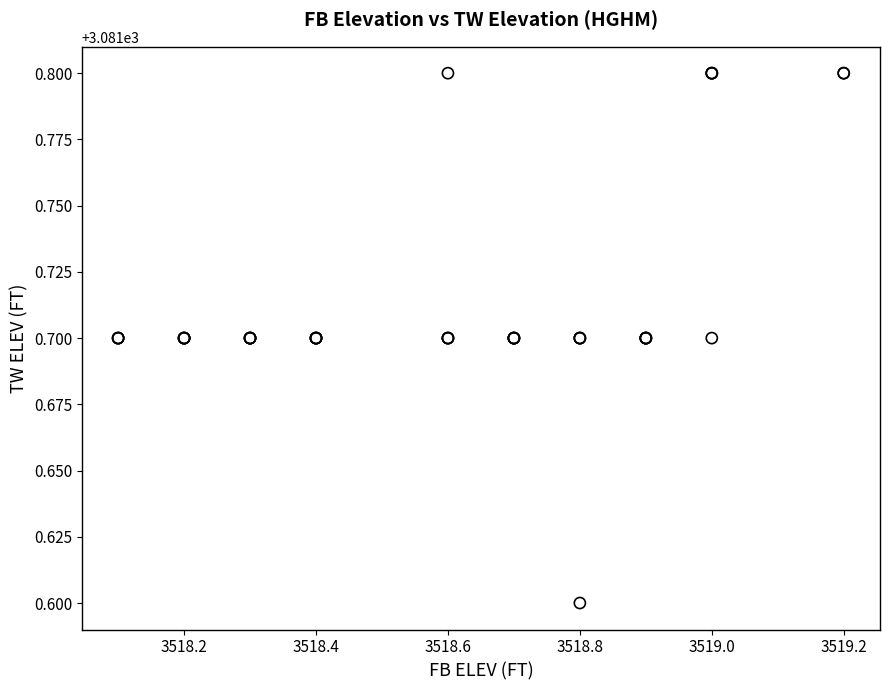

What Y value in the scatter plot is closest to 3081?

3081.6